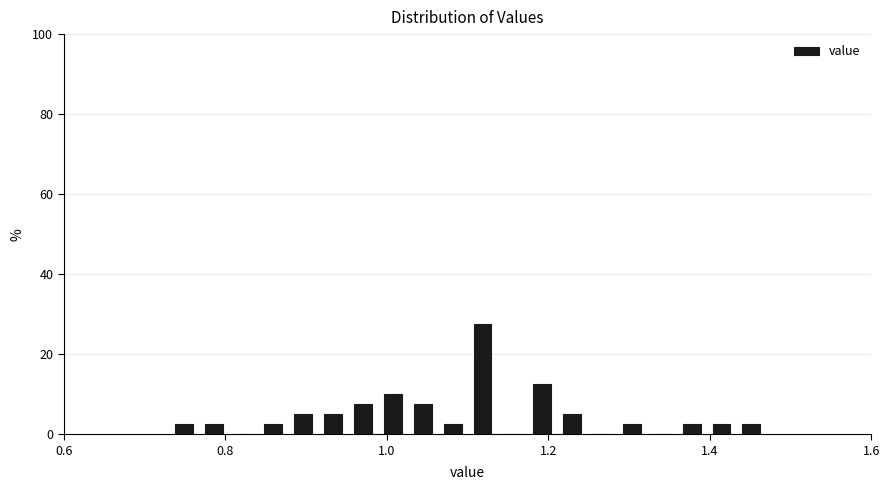

Read against the x-axis, roughly where is the centre of the tallest bar?

1.12